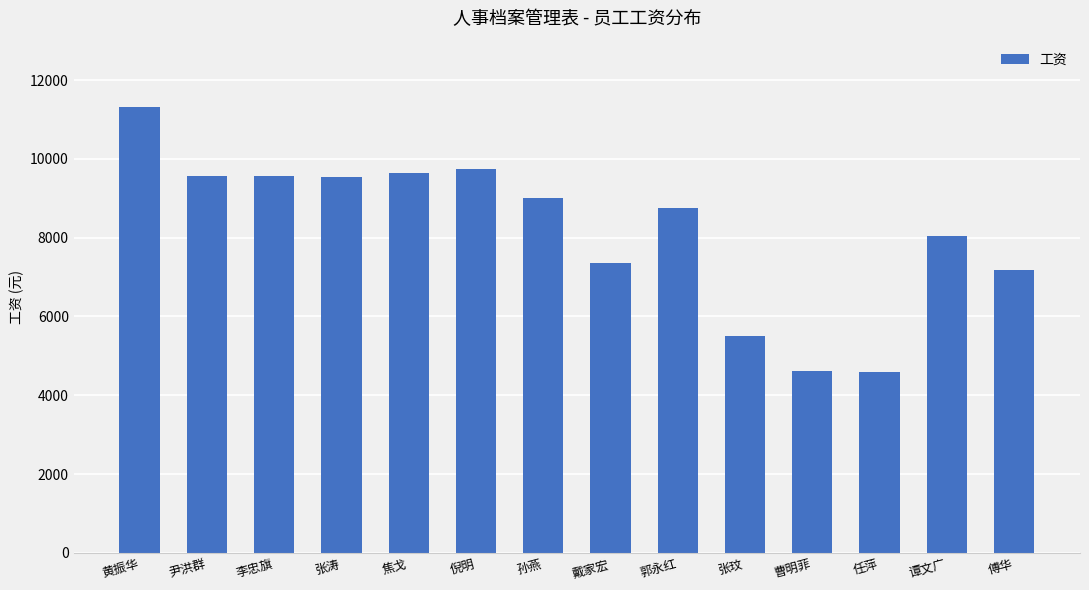

True or false: the data shows 5733 at 焦戈.

False